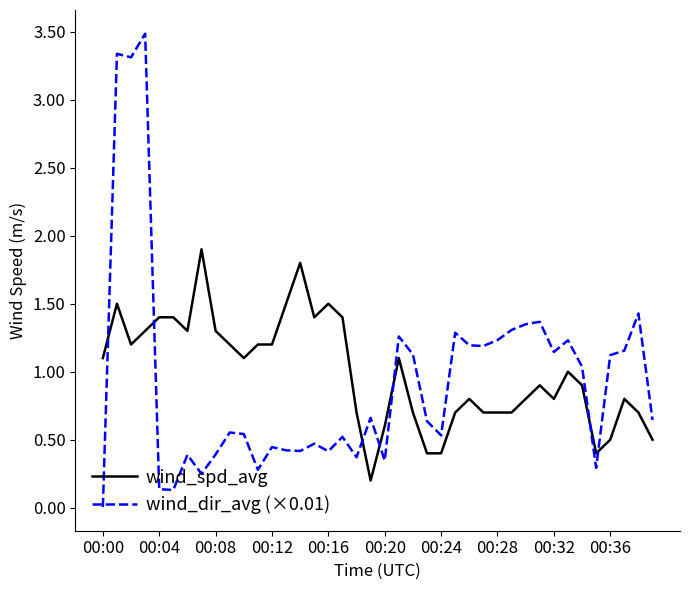

Which series has the widest spread of values?

wind_dir_avg (×0.01)